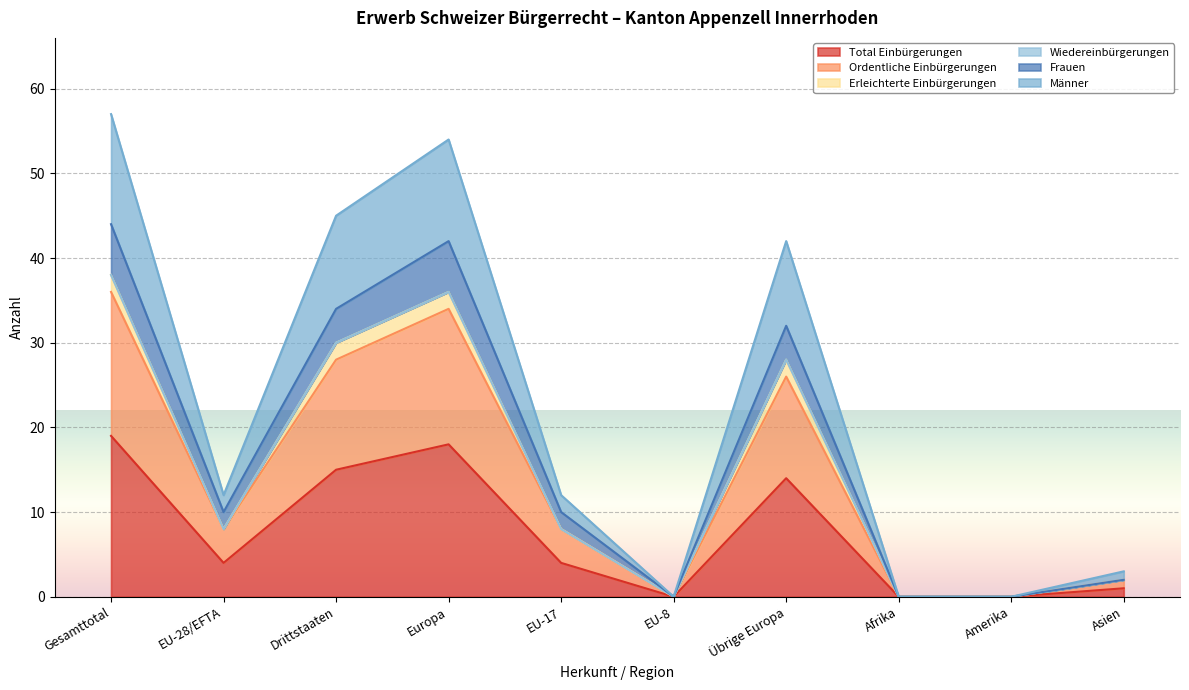

Where does the Total Einbürgerungen series first go above 4?

Gesamttotal